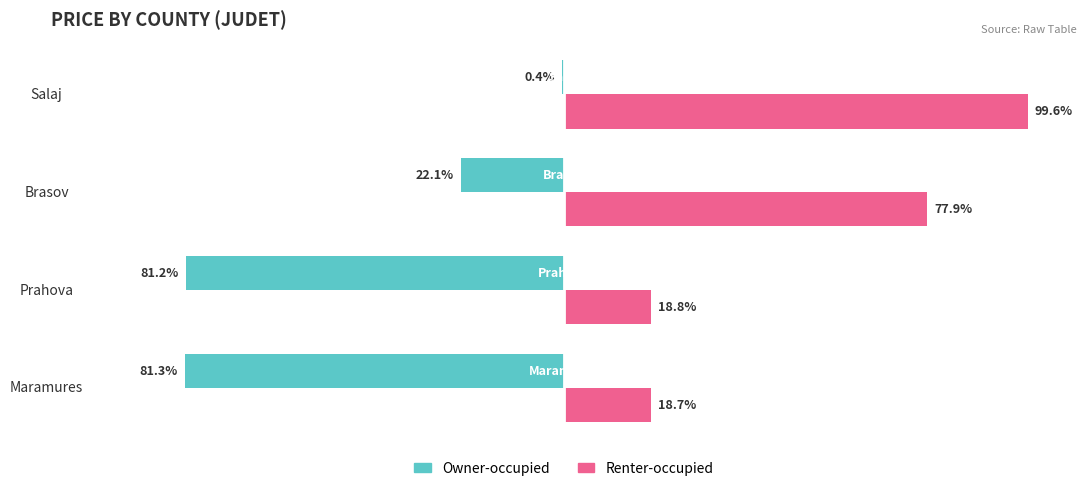

Which category has the highest value across all series?

Salaj